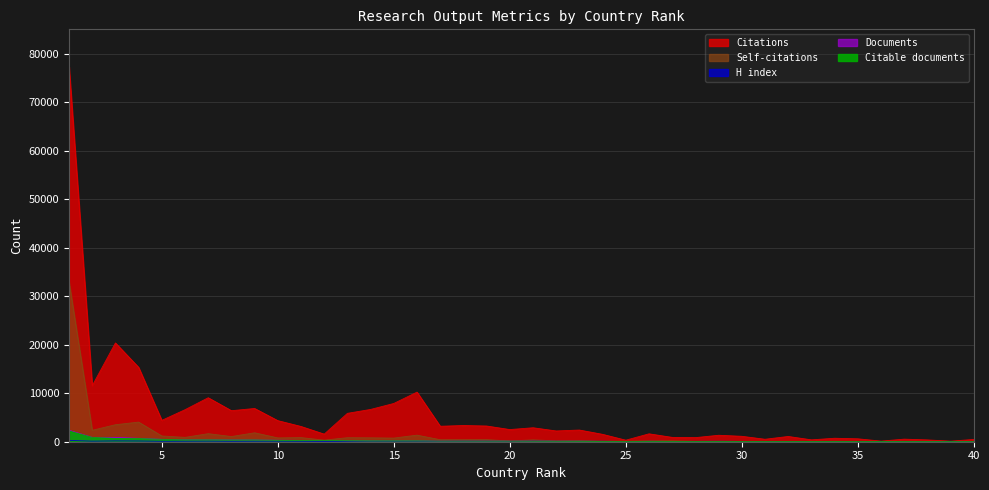

True or false: Self-citations and Citations cross at least once.

False